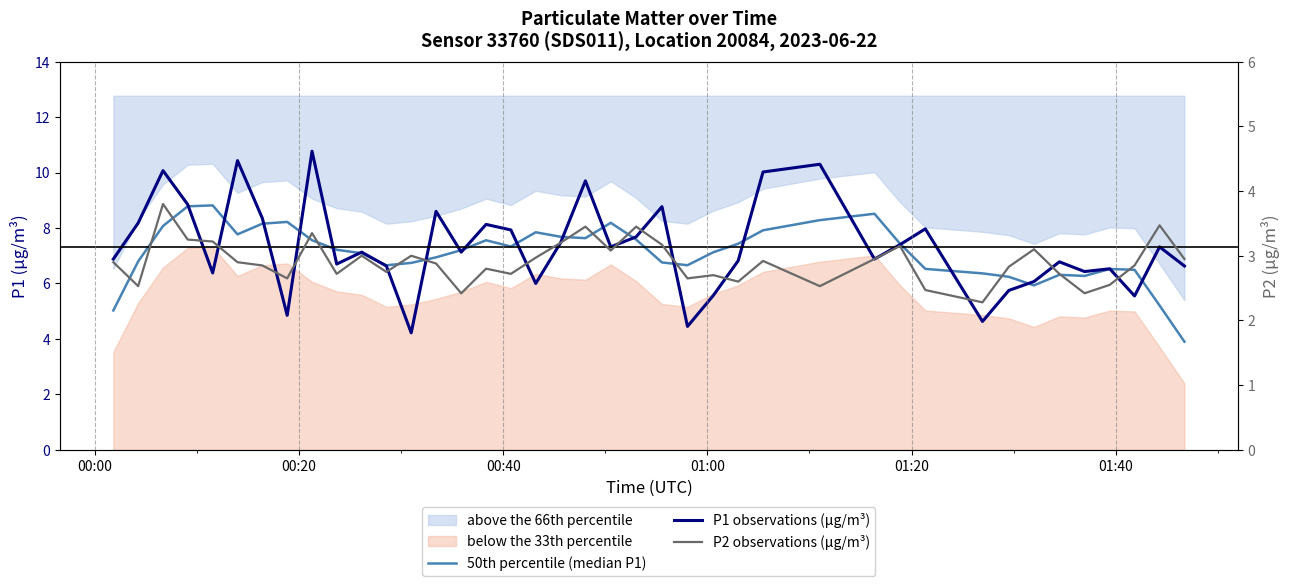

The value of P1 observations (μg/m³) at 25 is 1.9. True or false?

False